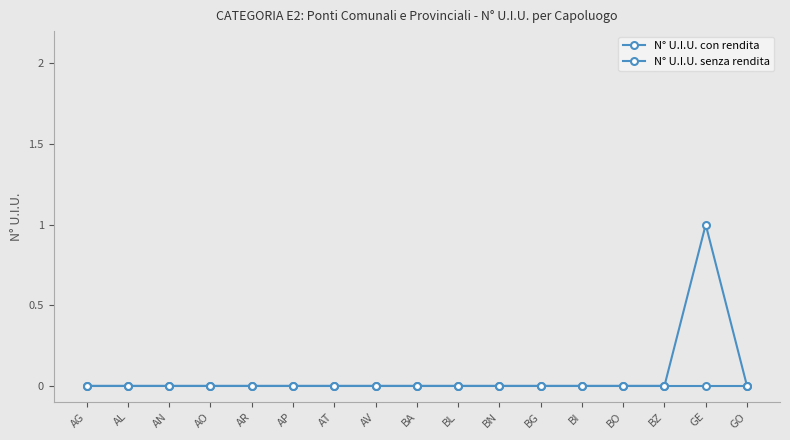

How many distinct data groups are displayed?

2